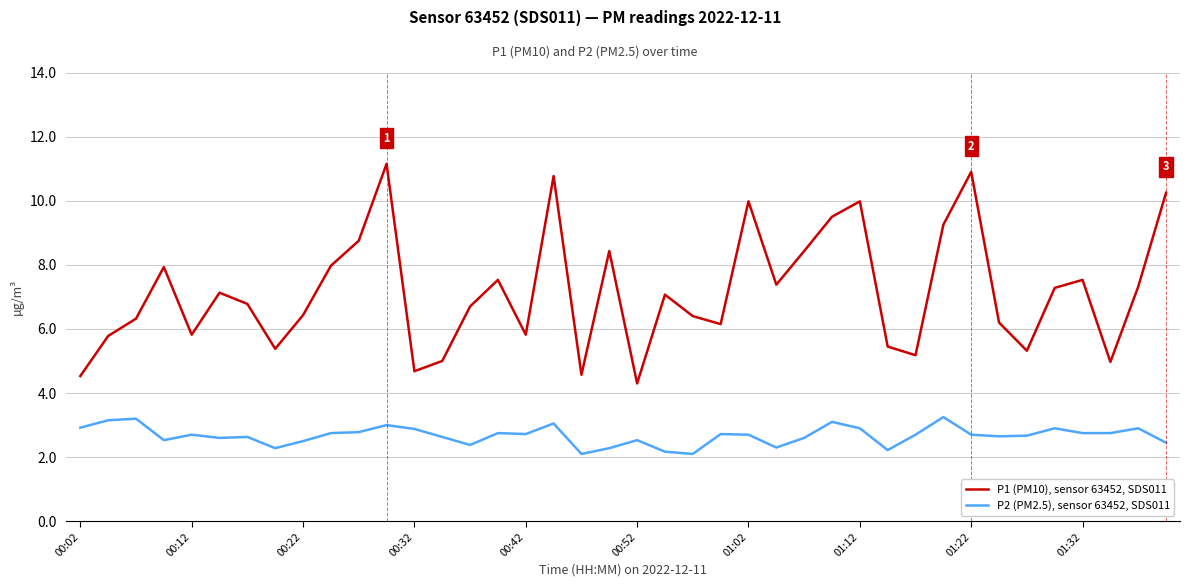

Which series has the largest total across all categories?

P1 (PM10), sensor 63452, SDS011